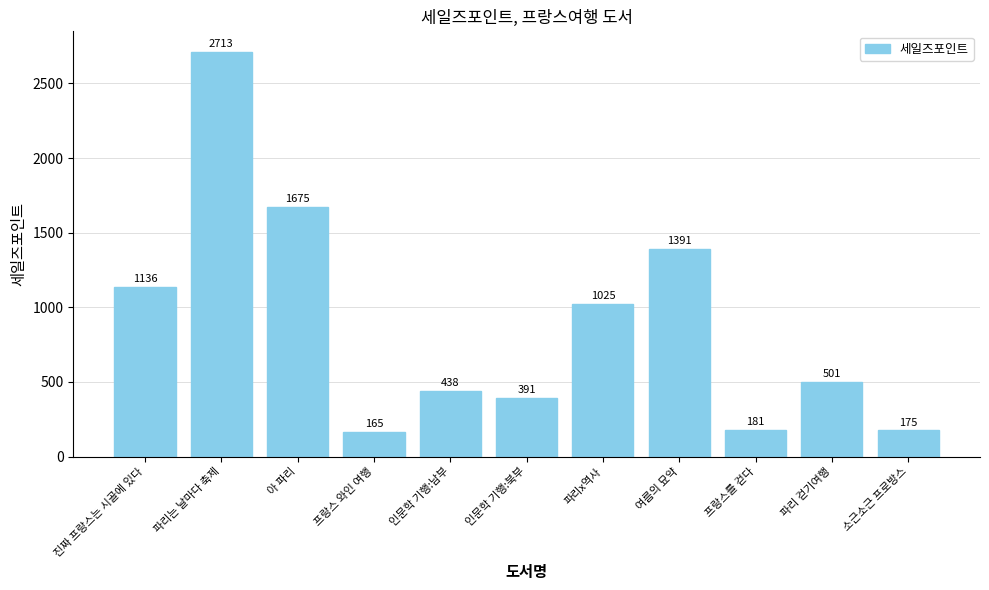

Between 소근소근 프로방스 and 프랑스 와인 여행, which is larger?

소근소근 프로방스